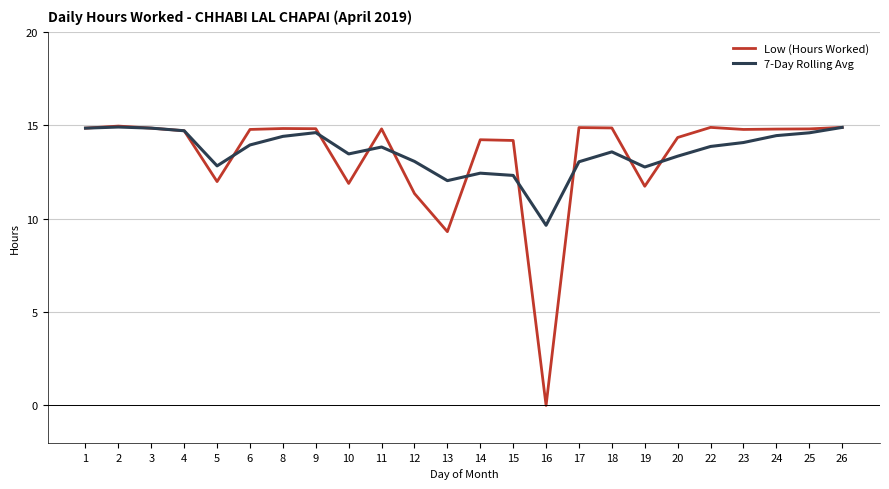

What is the difference between the maximum and minimum values in the 7-Day Rolling Avg series?

5.3